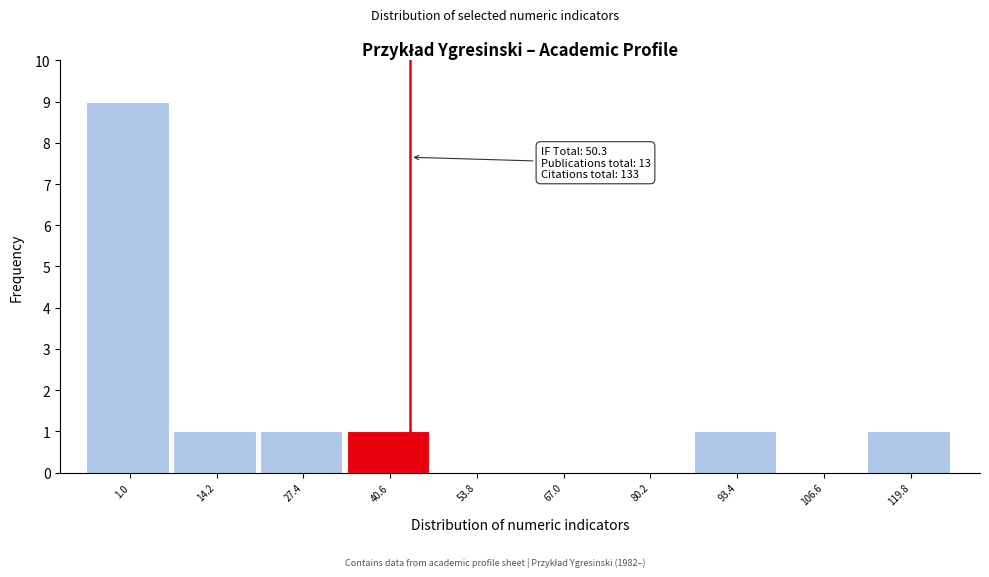

Reading right to left, extract all data points from this chart.

119.8=1	106.6=0	93.4=1	80.2=0	67.0=0	53.8=0	40.6=1	27.4=1	14.2=1	1.0=9